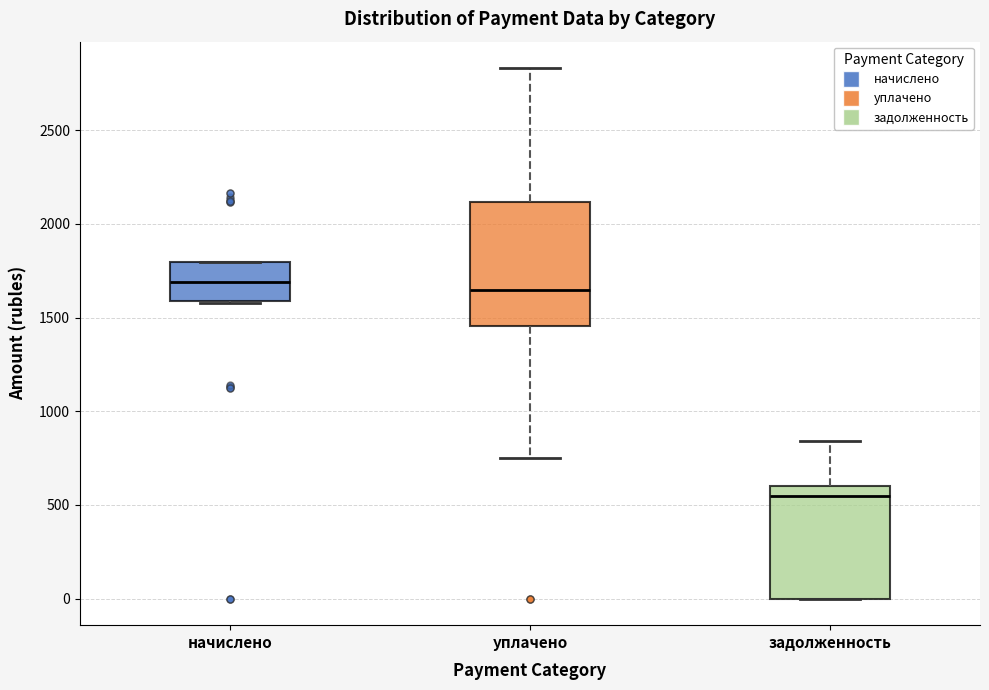

Which box is the tallest, from its lower edge to its upper edge?

уплачено